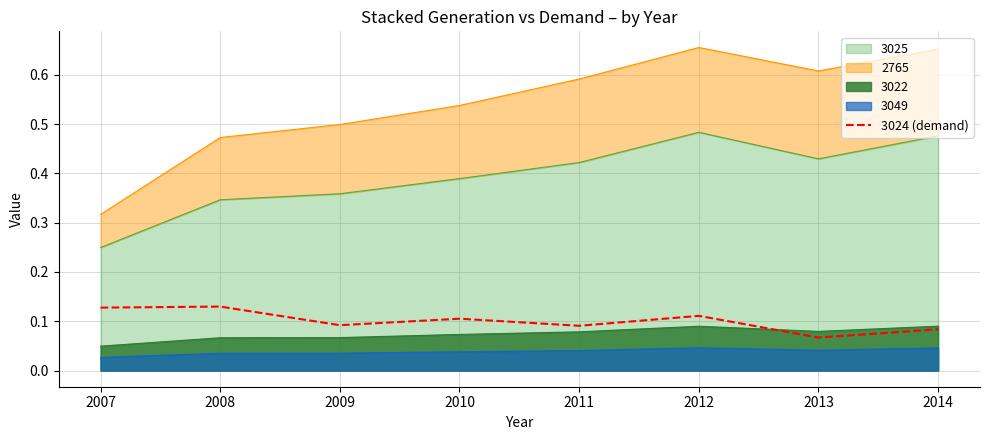

How many points are higher than both their immediate neighbors (excluding endpoints)?

3